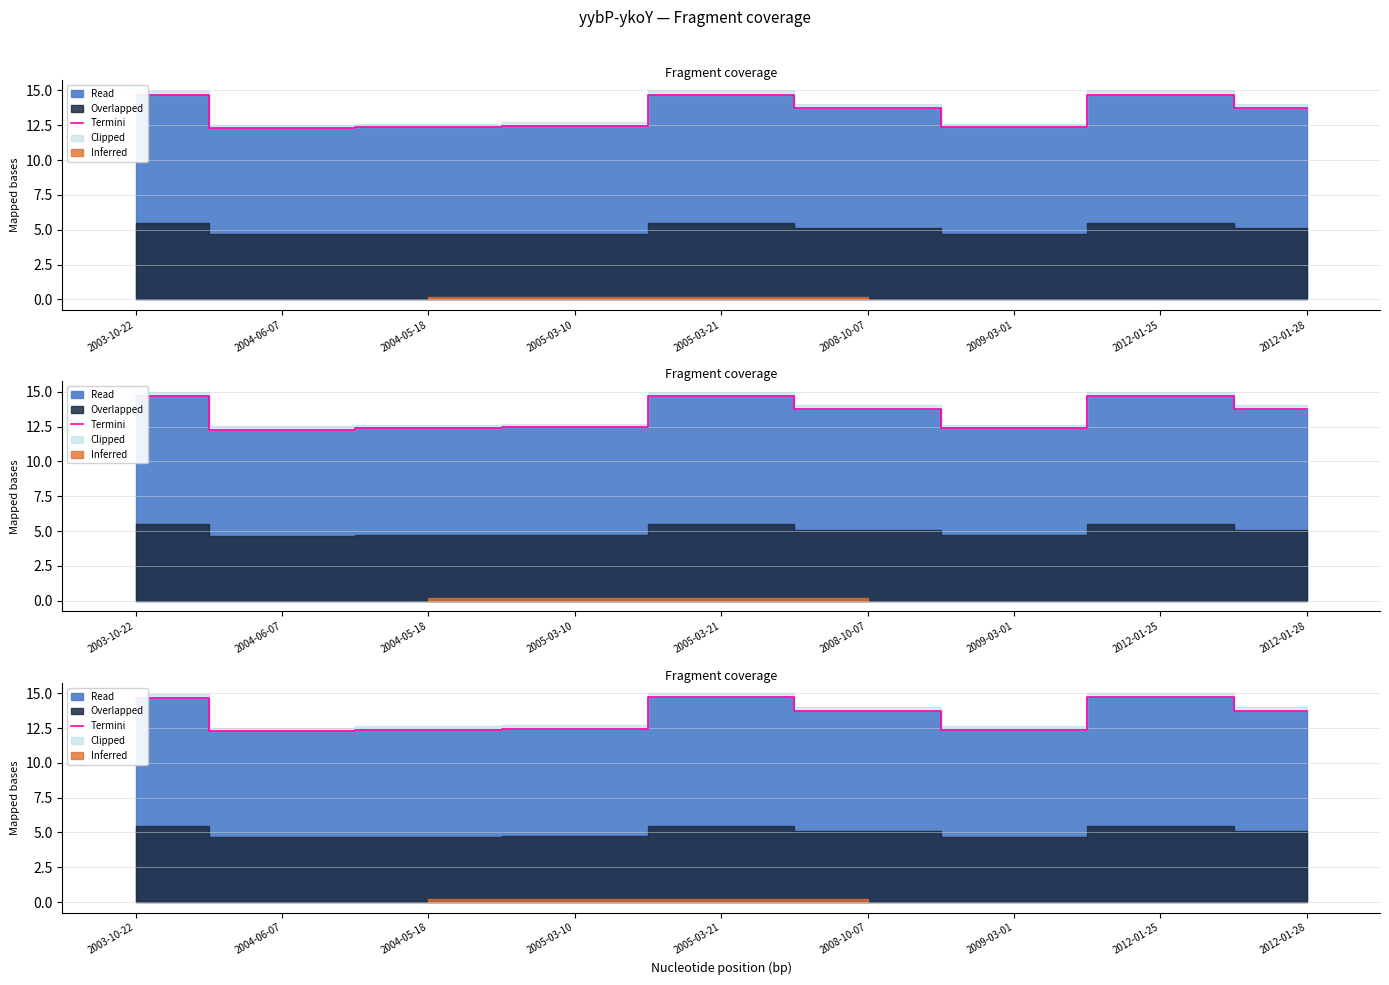

Does the chart display data point markers on the line(s)?

No